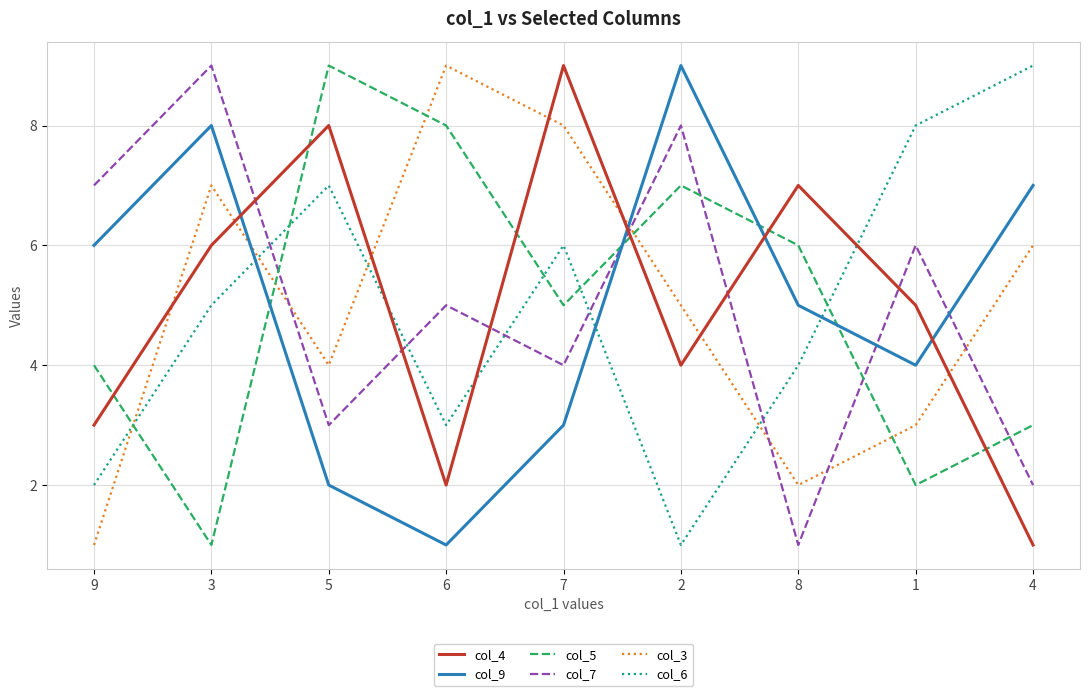

True or false: col_3 has more than 2 interior local peaks.

False